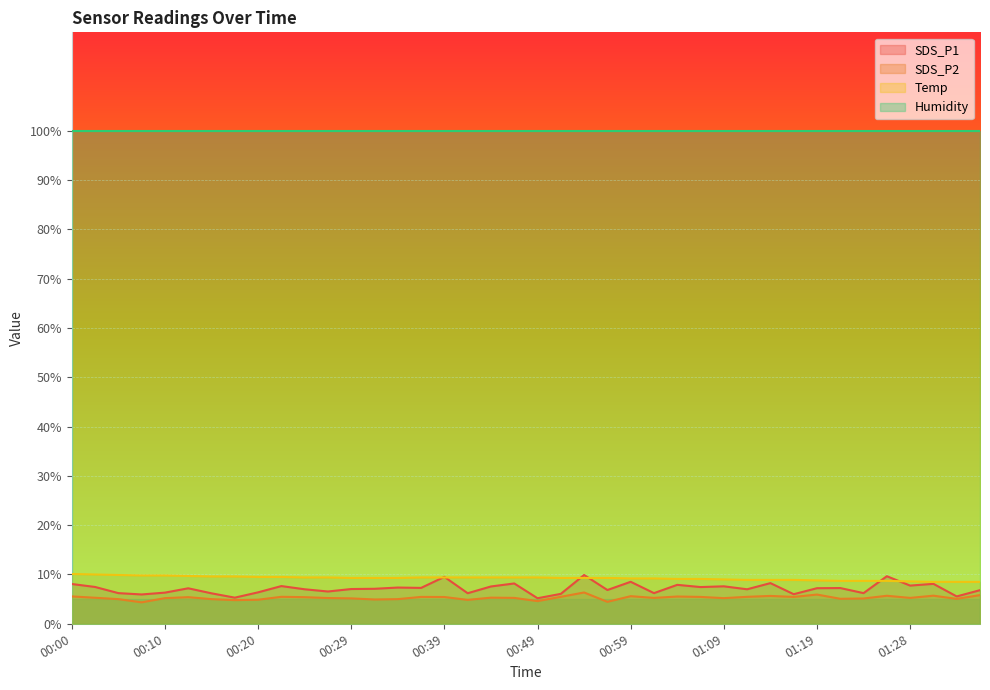

What is the minimum value for SDS_P2?

4.3